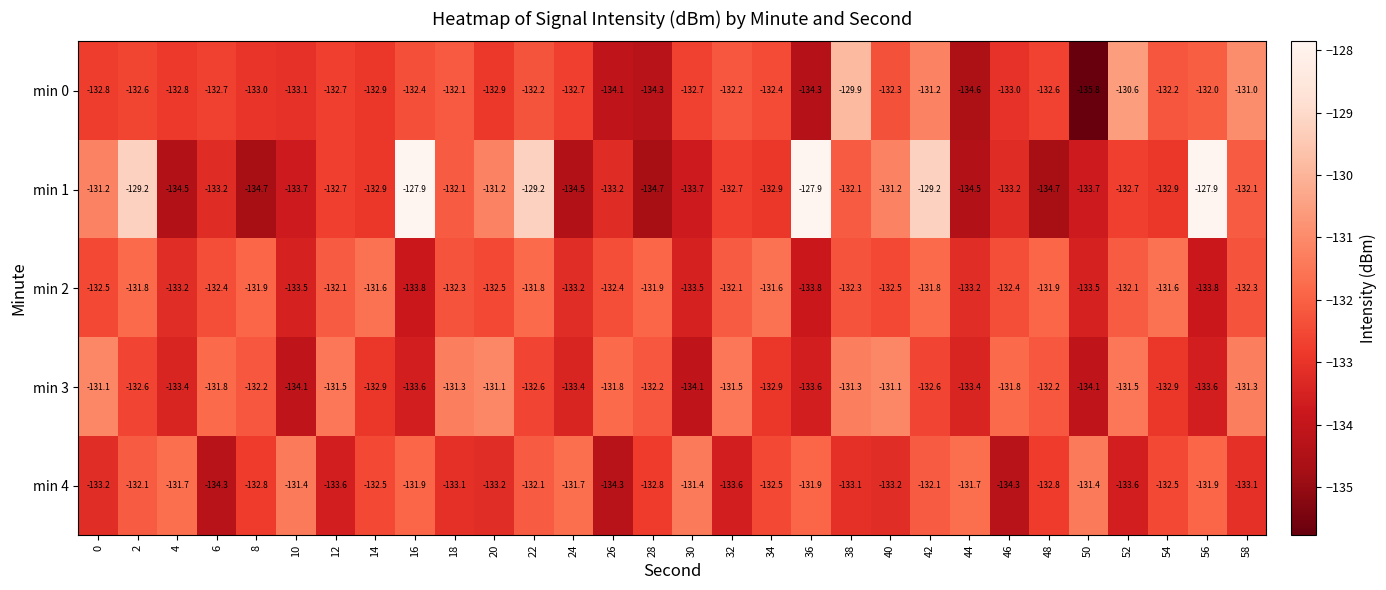

What is the difference between the maximum and second lowest values in the min 2 series?

2.2